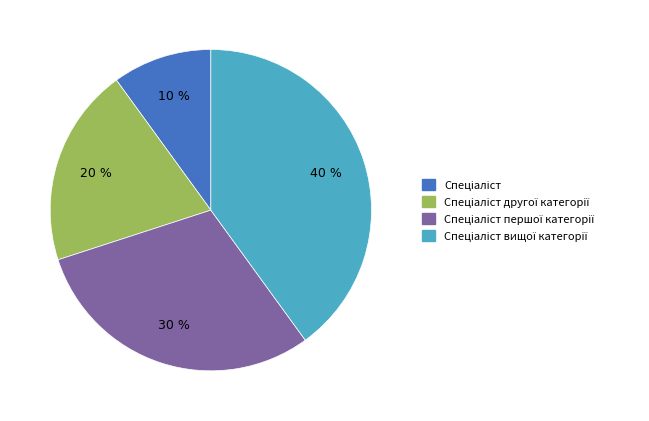

Is there any slice that represents more than half of the pie?

No